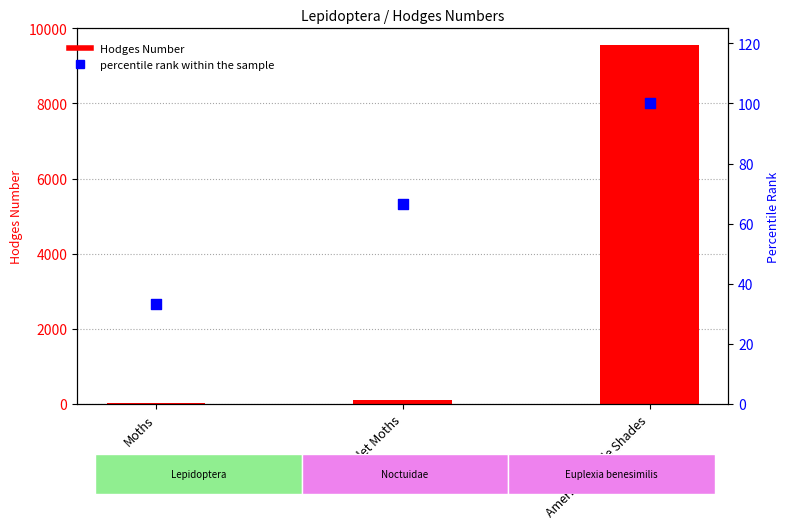

Which series has the largest Y range (max minus min)?

Hodges Number